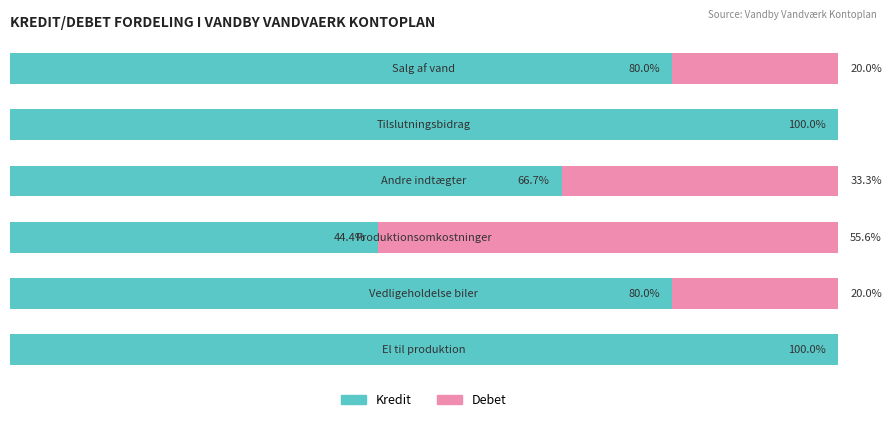

Which series has the widest spread of values?

Kredit